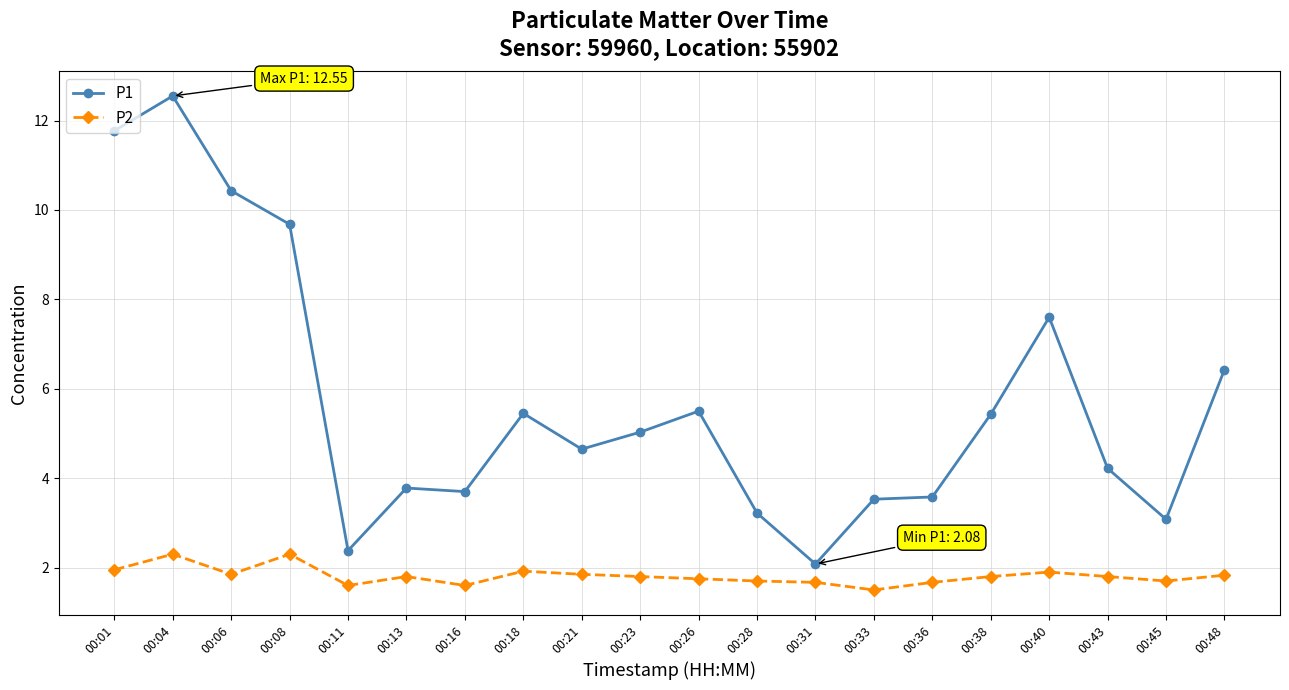

True or false: P1 and P2 intersect in this chart.

False